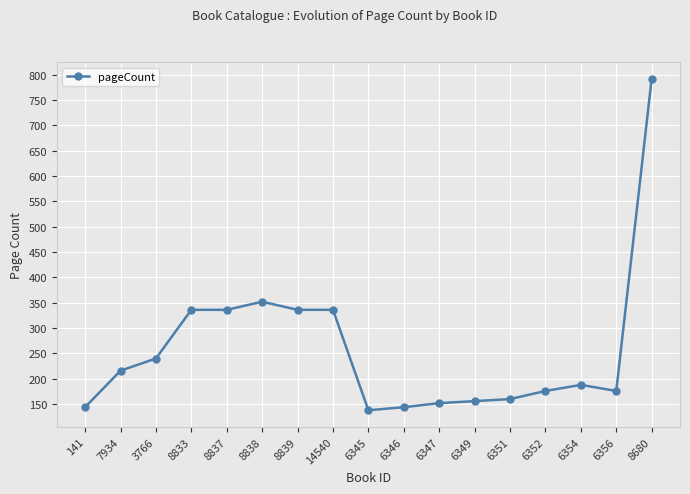

Where is the data nearest to the value 465?

8838